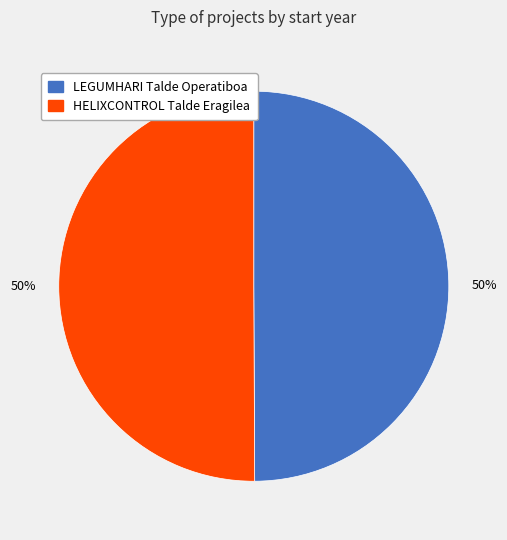

Approximately how many times larger is the value at HELIXCONTROL Talde Eragilea compared to LEGUMHARI Talde Operatiboa?

1.0